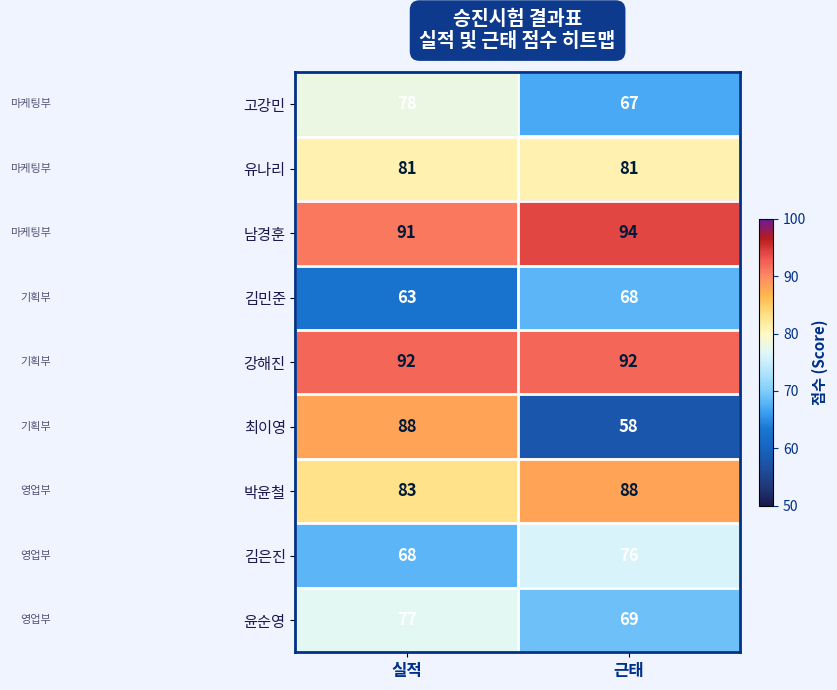

Rank the series at 근태 from highest to lowest value.

남경훈, 강해진, 박윤철, 유나리, 김은진, 윤순영, 김민준, 고강민, 최이영